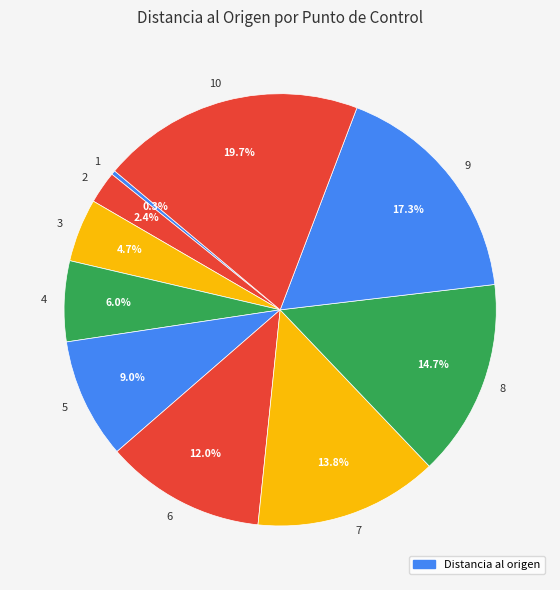

To the nearest percent, what percentage of the pie is 8?

15%